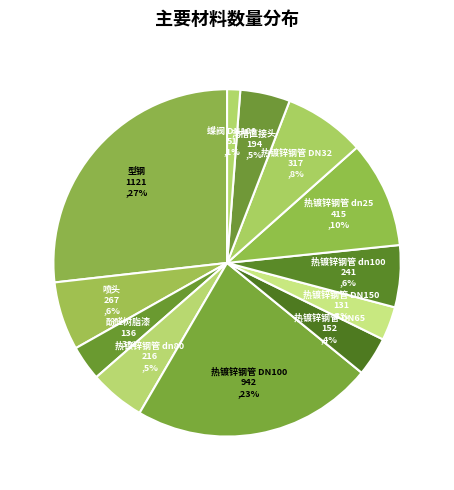

Does any single category account for the majority?

No